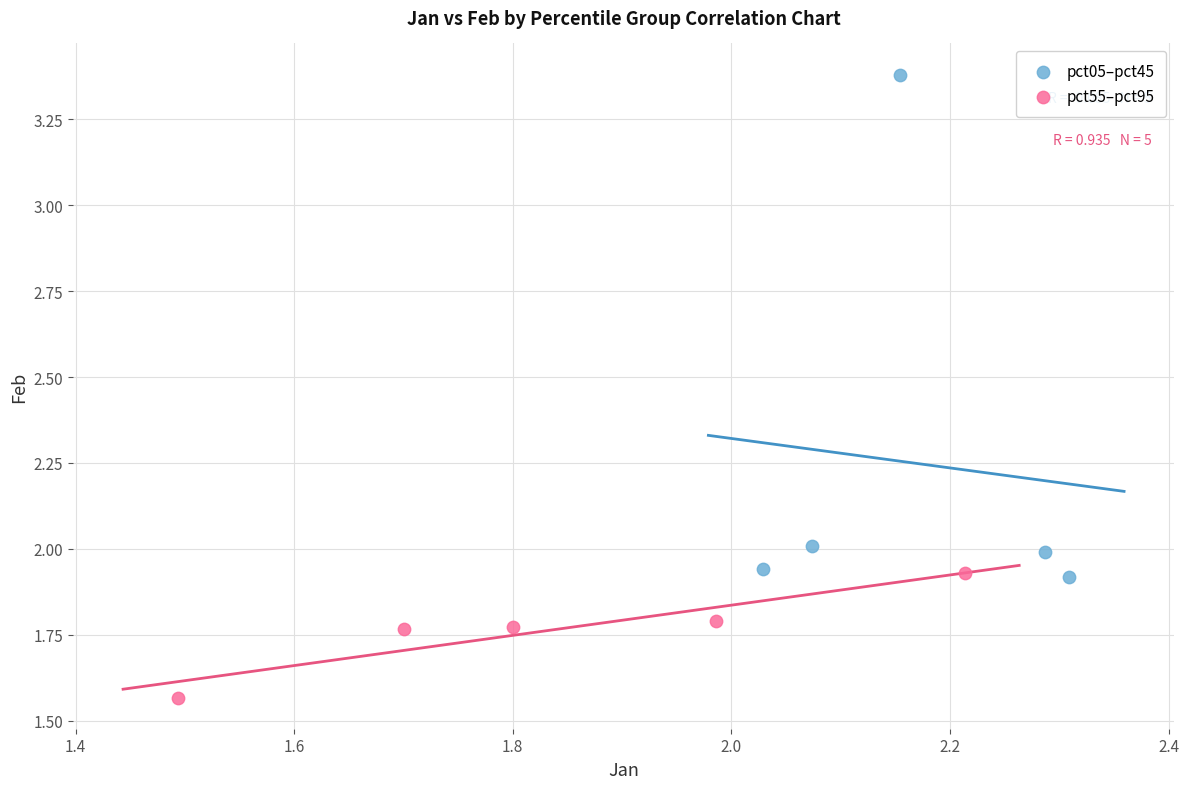

Which series reaches the minimum Y coordinate?

pct55–pct95